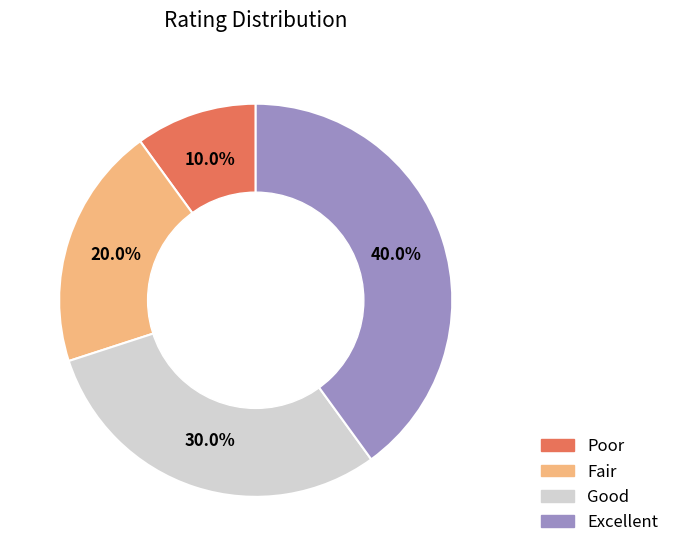

How many slices are in this pie chart?

4